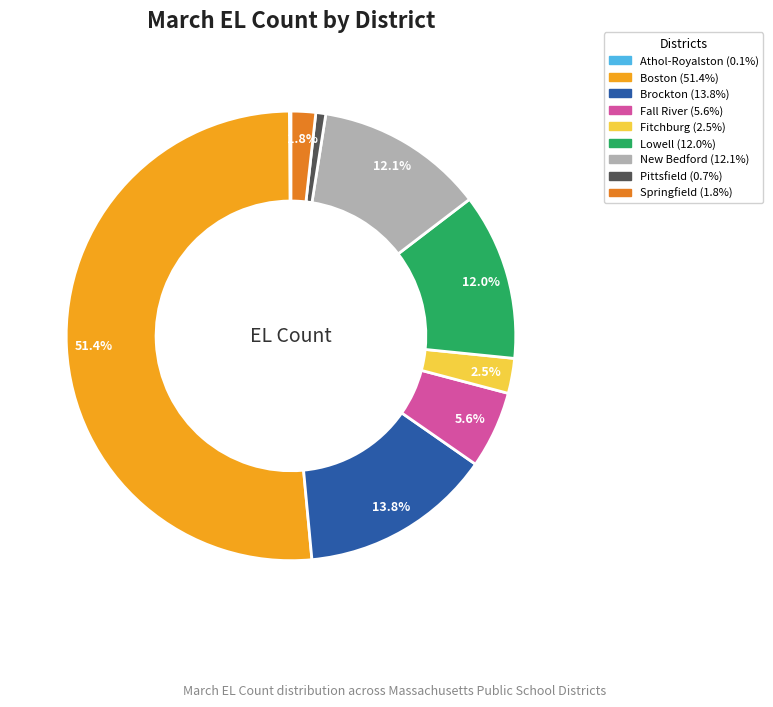

What percentage is the Boston slice, to the nearest percent?

51%